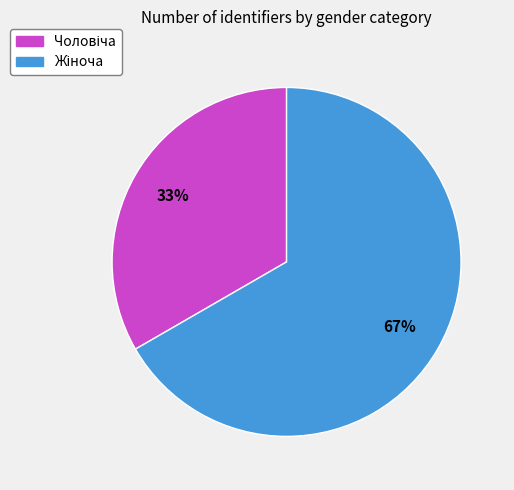

To the nearest percent, what is the average slice percentage?

50%